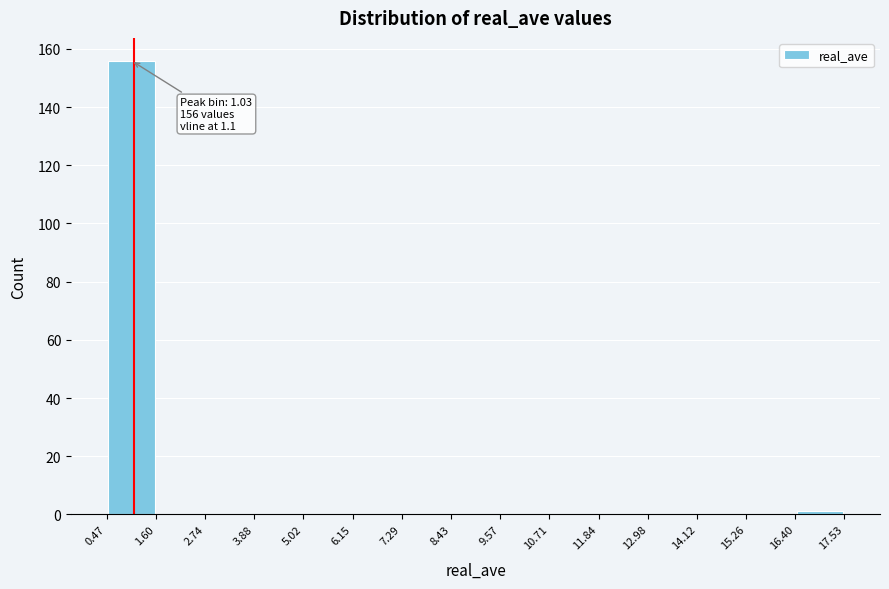

Which range on the x-axis has the tallest bar?

0.47 to 1.60